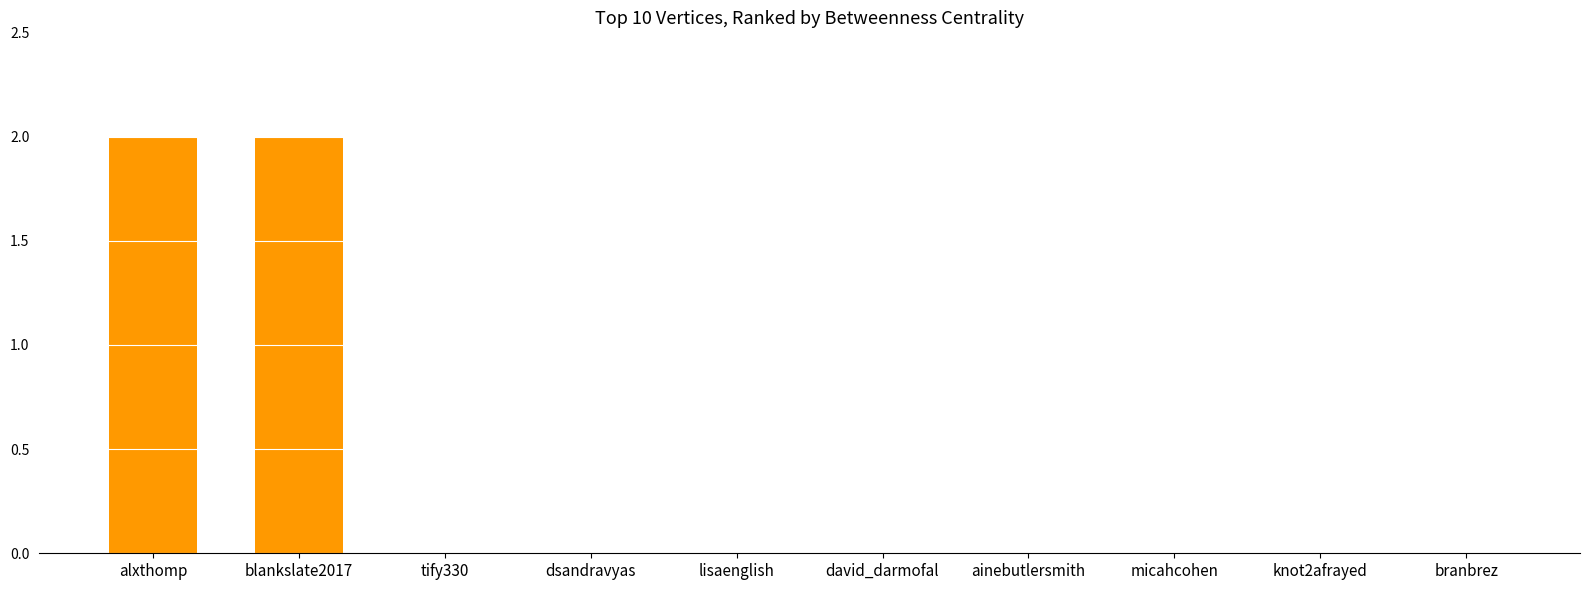

Are the bars horizontal?

No